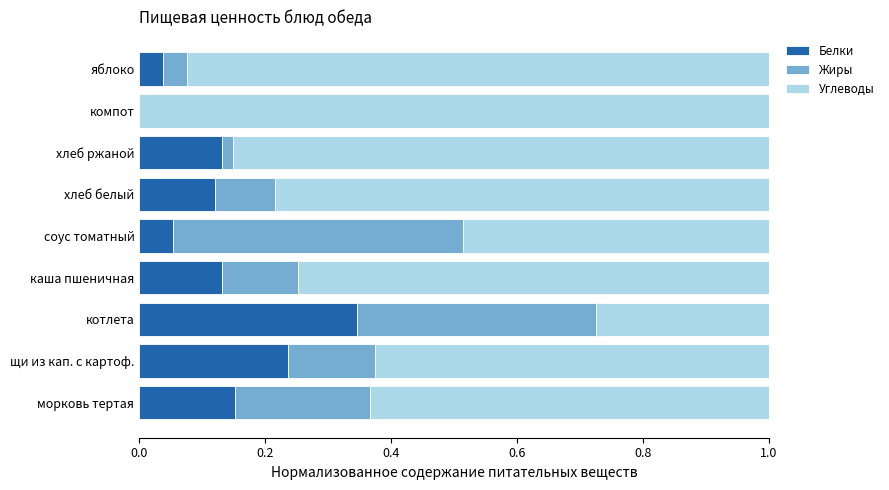

The Белки series shows 0.1 at щи из кап. с картоф.. True or false?

False